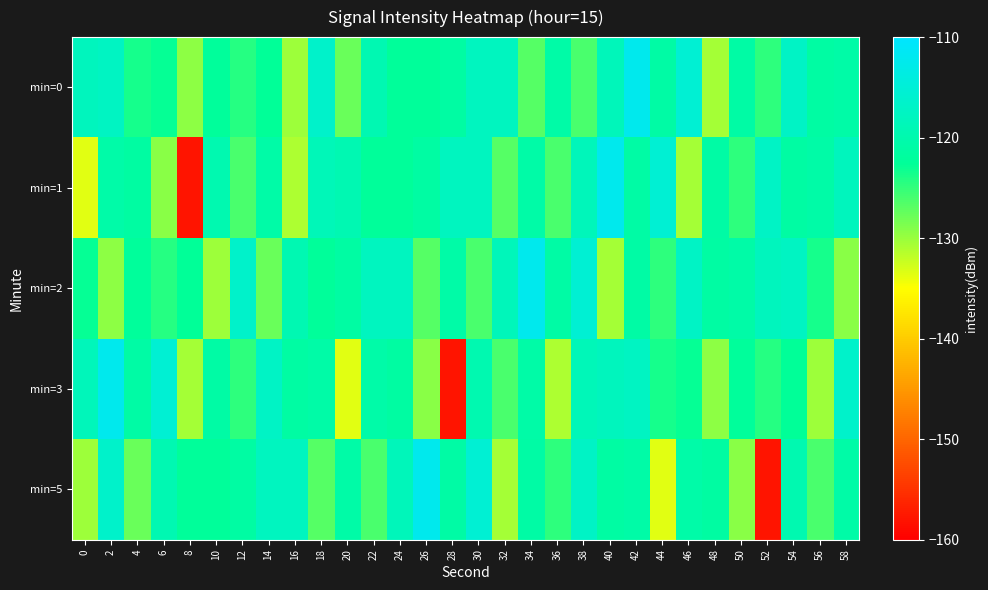

Which has a higher value, 30 or 24?

30